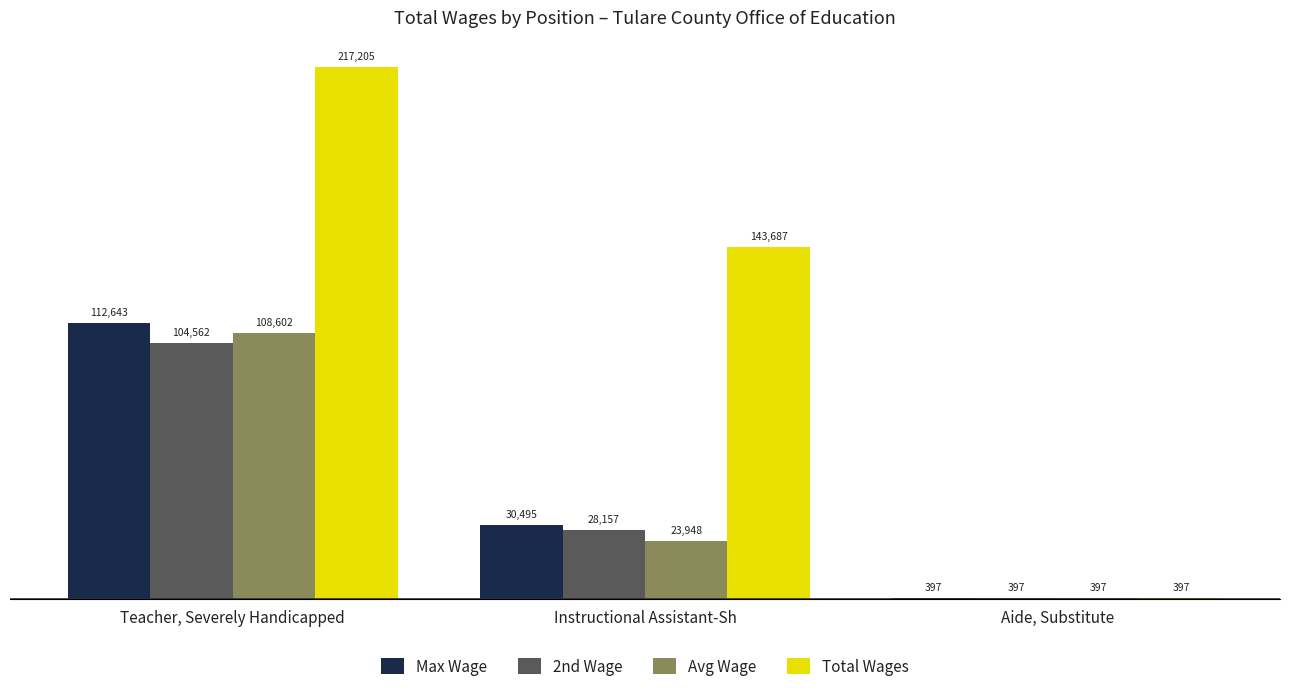

Which series has the largest total across all categories?

Total Wages